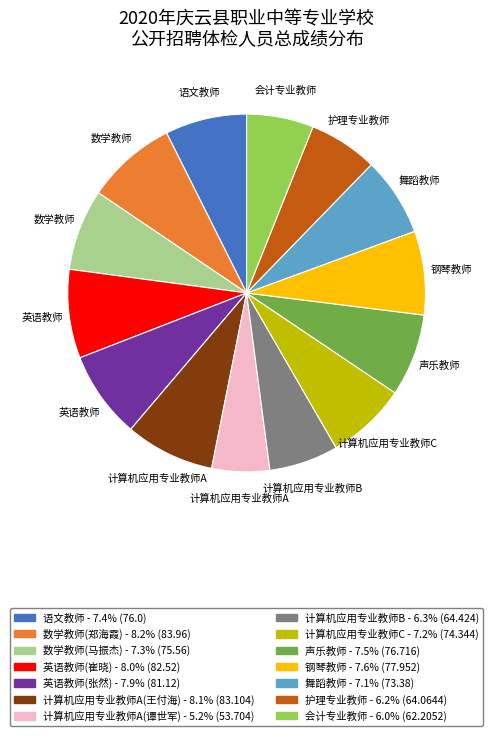

How many slices are in this pie chart?

14